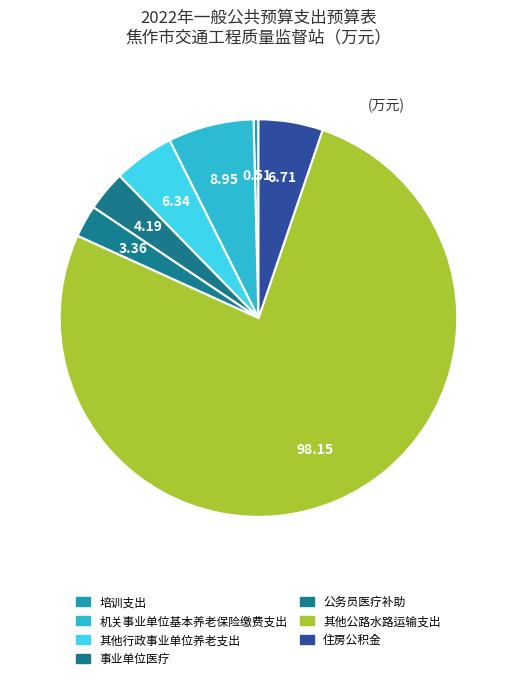

What is the majority slice?

其他公路水路运输支出